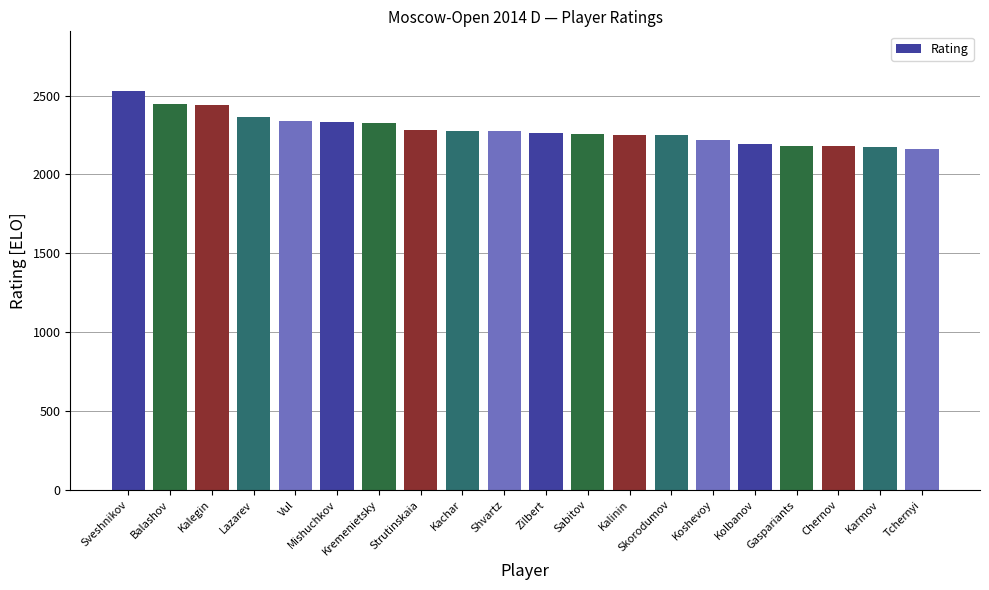

The value at Kalegin is 2442. True or false?

True